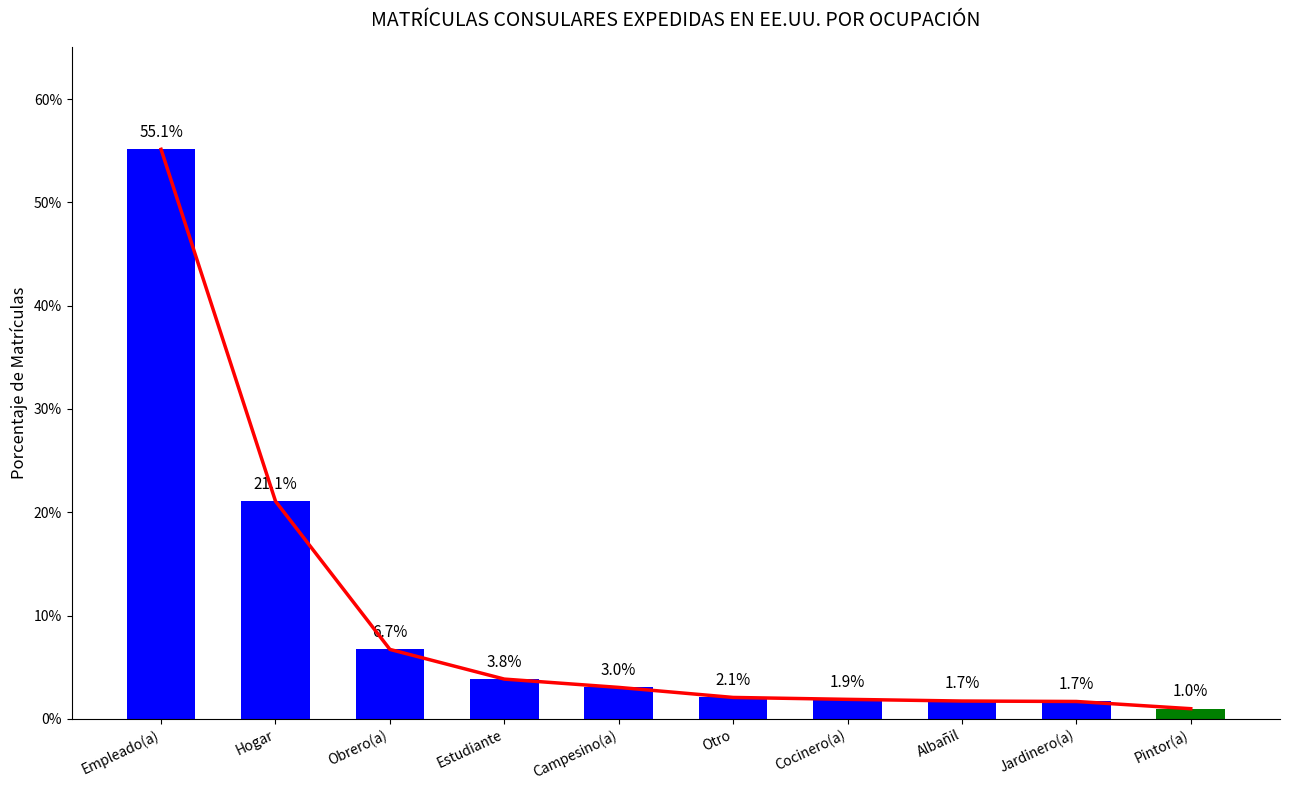

List the labels in order of value, smallest first.

Pintor(a), Jardinero(a), Albañil, Cocinero(a), Otro, Campesino(a), Estudiante, Obrero(a), Hogar, Empleado(a)